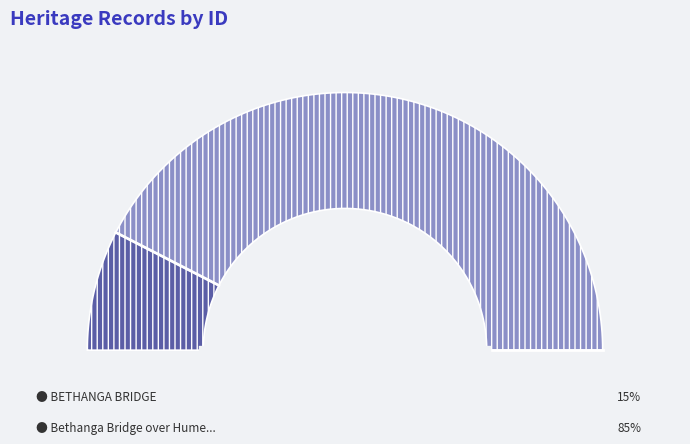

True or false: Bethanga Bridge over Hume Weir (Murray) accounts for 71% of the total.

False